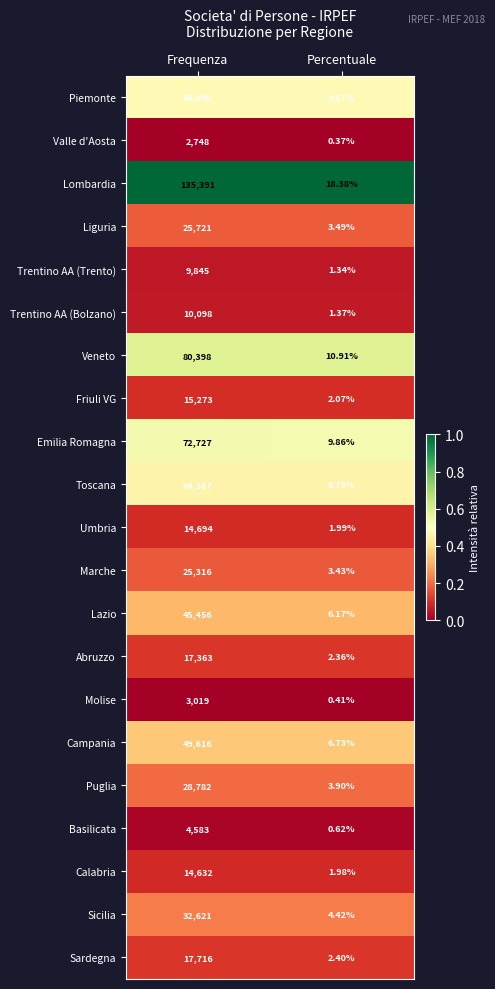

At which category does the chart reach its peak across all series?

Frequenza